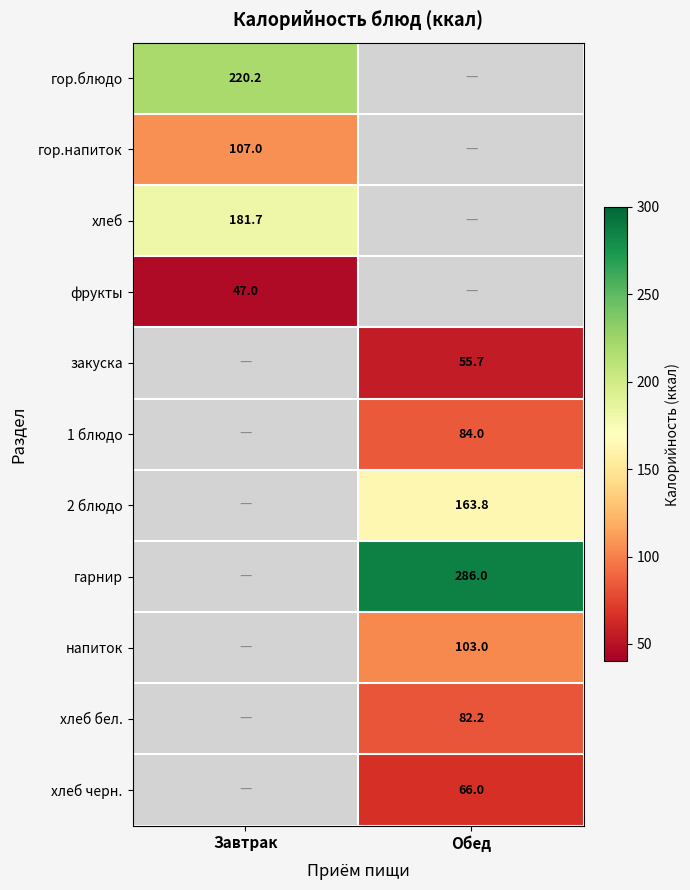

The value of фрукты at Завтрак is 27.7. True or false?

False